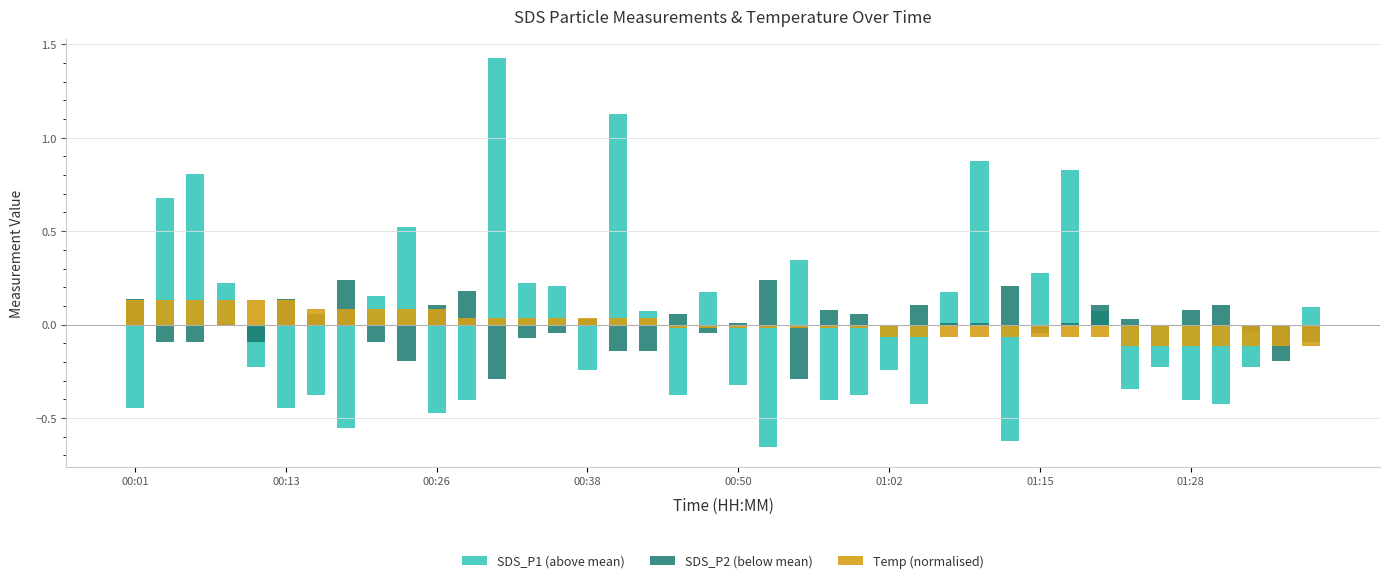

List the series in order of their peak value, highest first.

SDS_P1 (above mean), SDS_P2 (below mean), Temp (normalised)